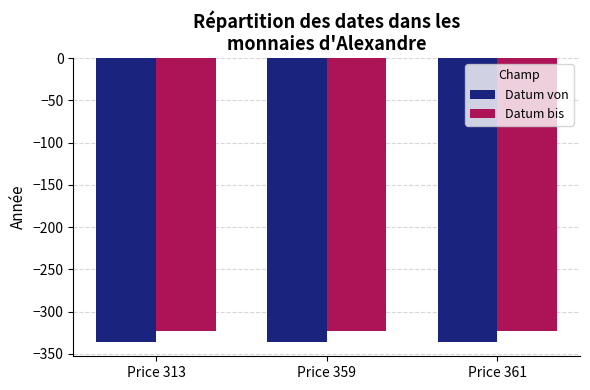

What is the maximum value for Datum von?

-336